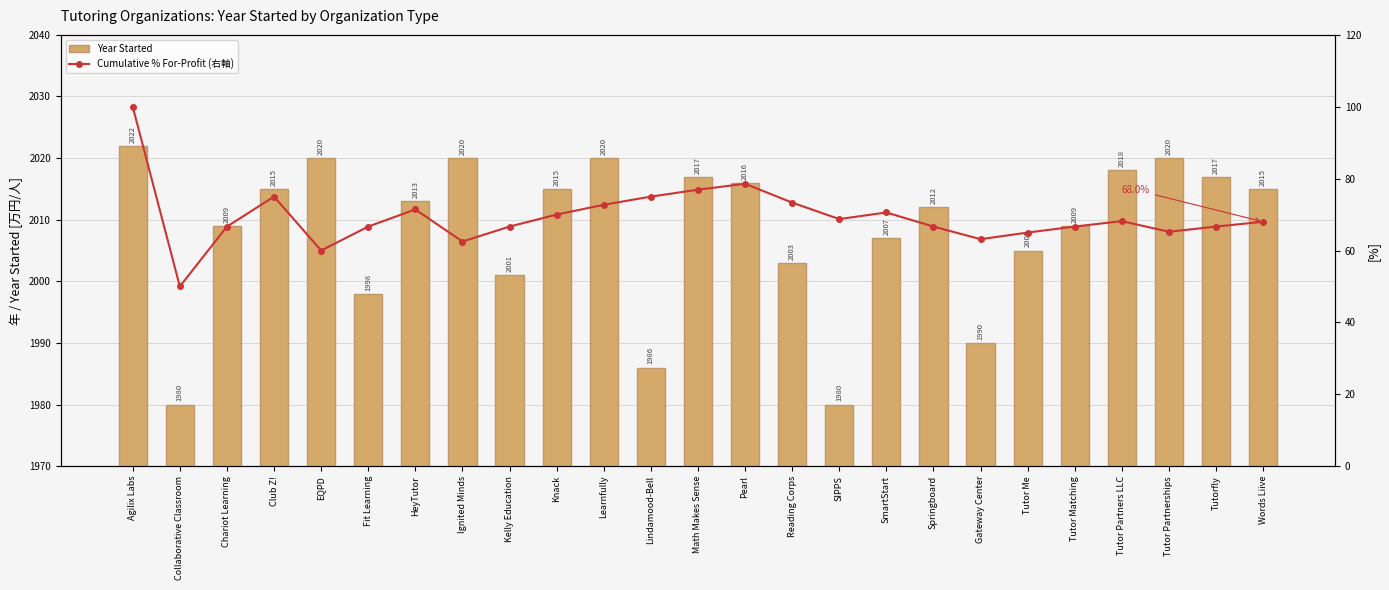

Between Tutor Partnerships and Words Liive, which is larger?

Tutor Partnerships